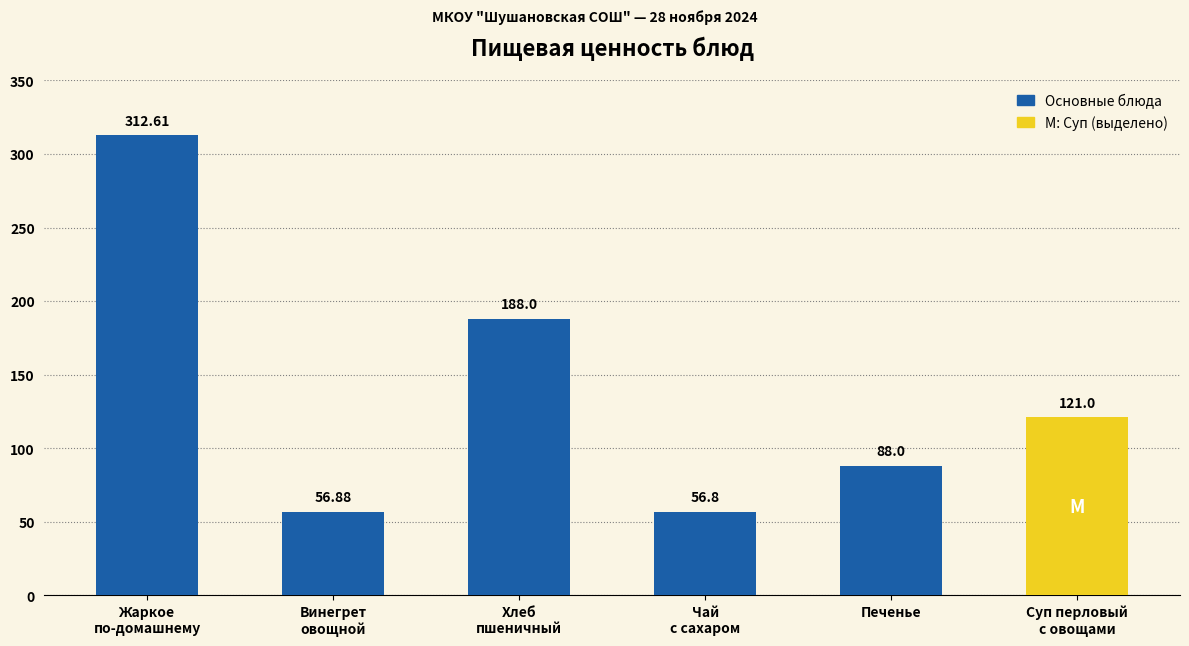

The value at Суп перловый
с овощами is 82.4. True or false?

False